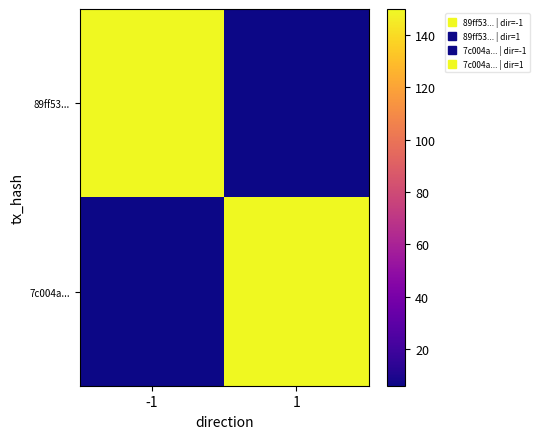

Which has a higher value, 1 or -1?

-1